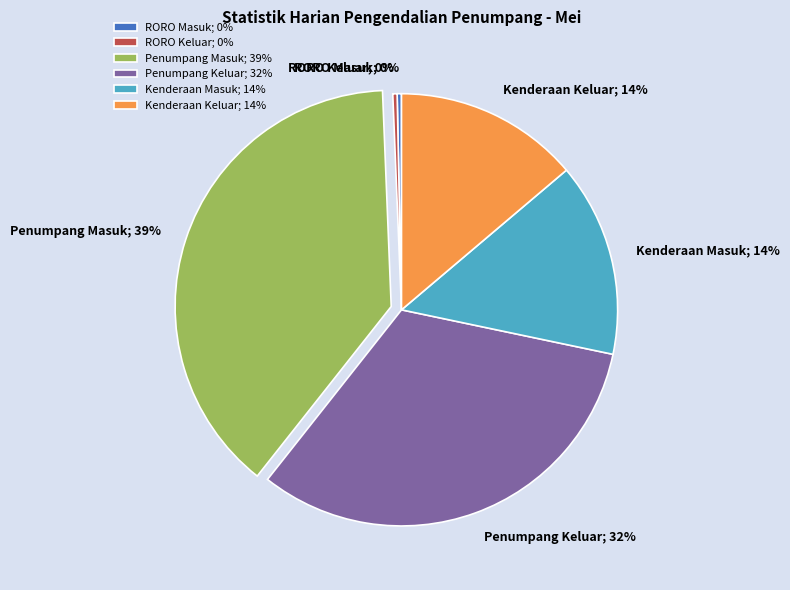

How many segments does this pie chart have?

6